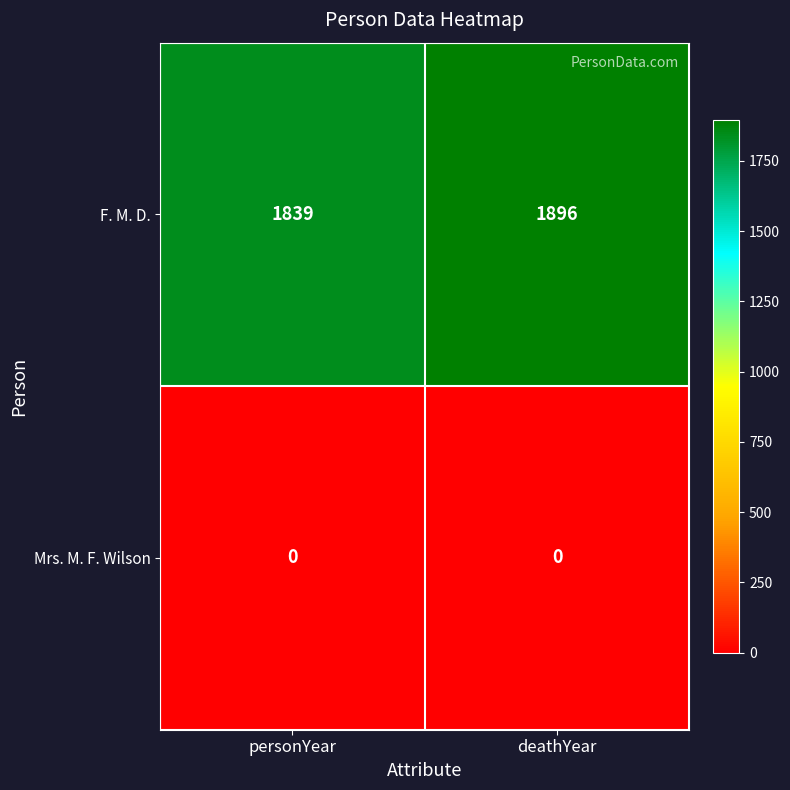

Between personYear and deathYear, which series saw the biggest shift?

F. M. D.